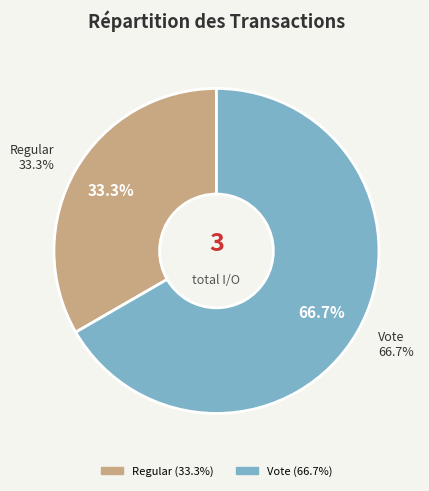

To the nearest percent, what is the average slice percentage?

50%